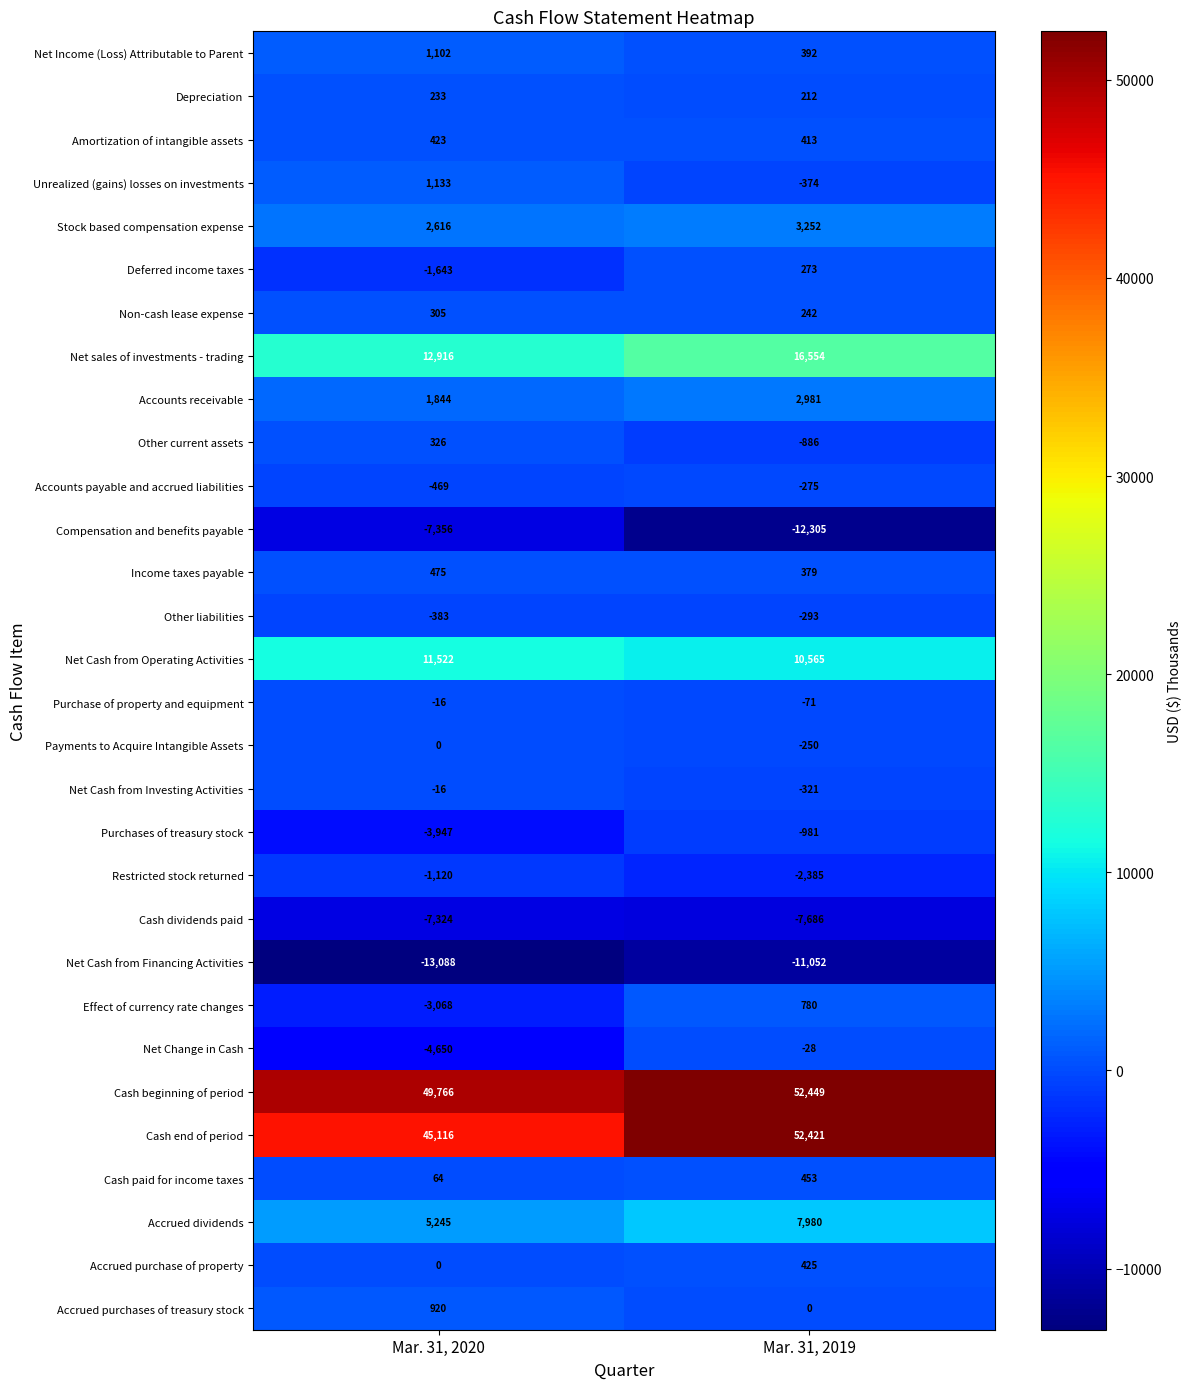

At which label is Cash beginning of period closest to 51107?

Mar. 31, 2020